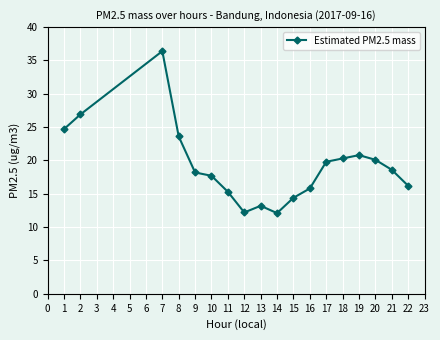

How many lines are shown in the chart?

1